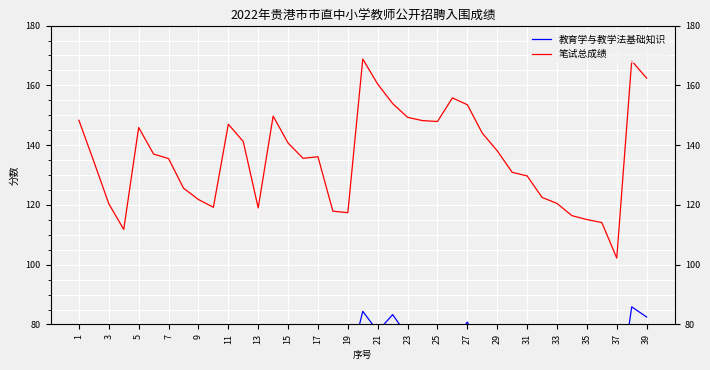

What is the highest value of the 笔试总成绩 series?

168.8